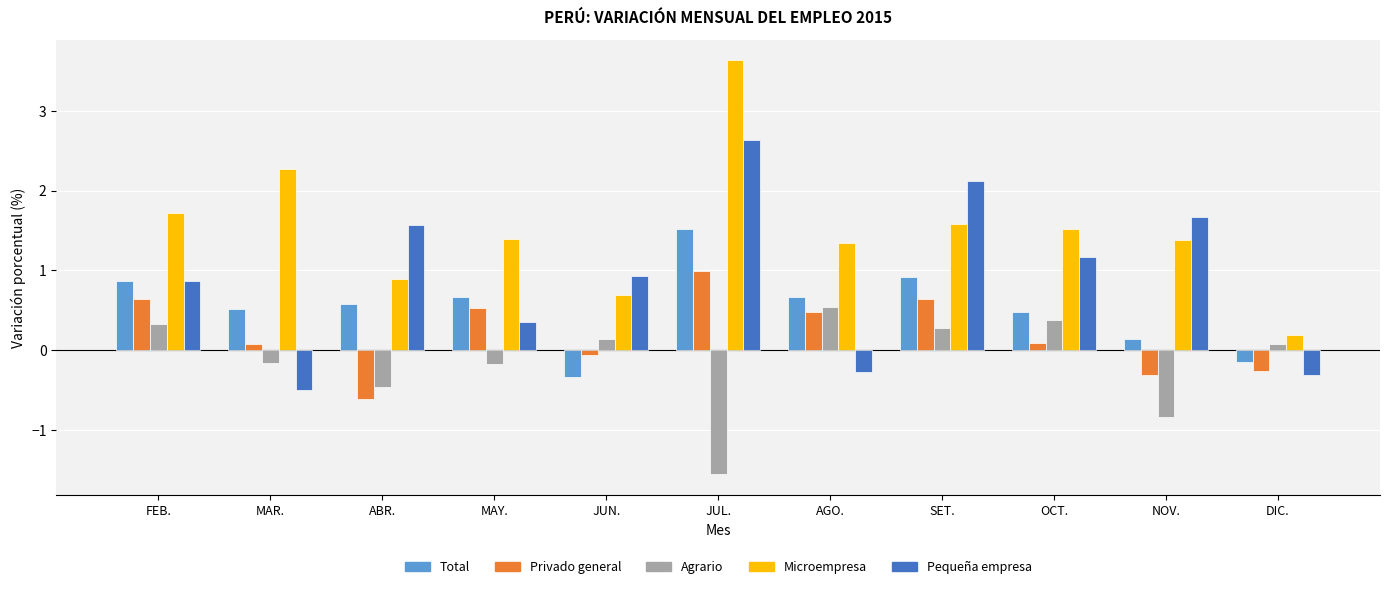

What is the label of the 11th bar from the left?

DIC.